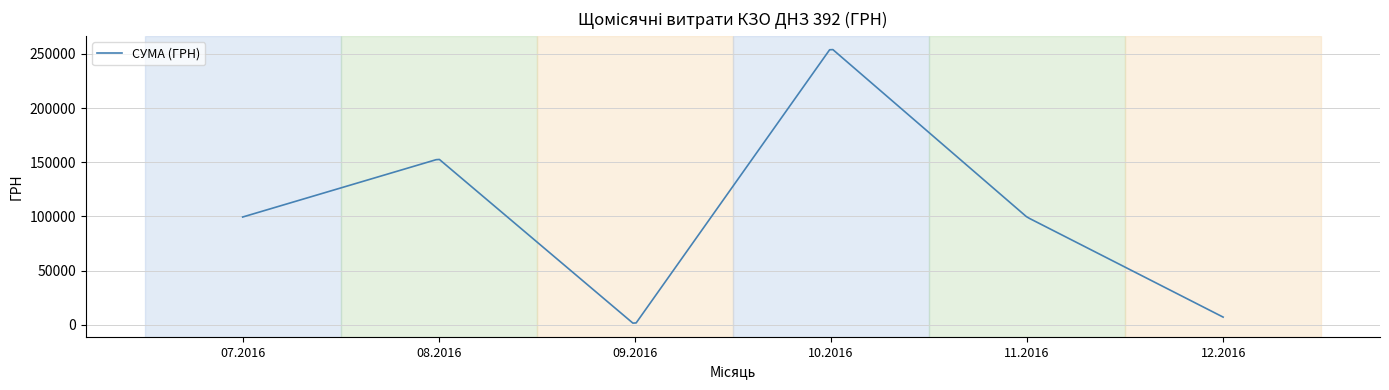

What is the difference between the maximum and minimum values?

252446.5